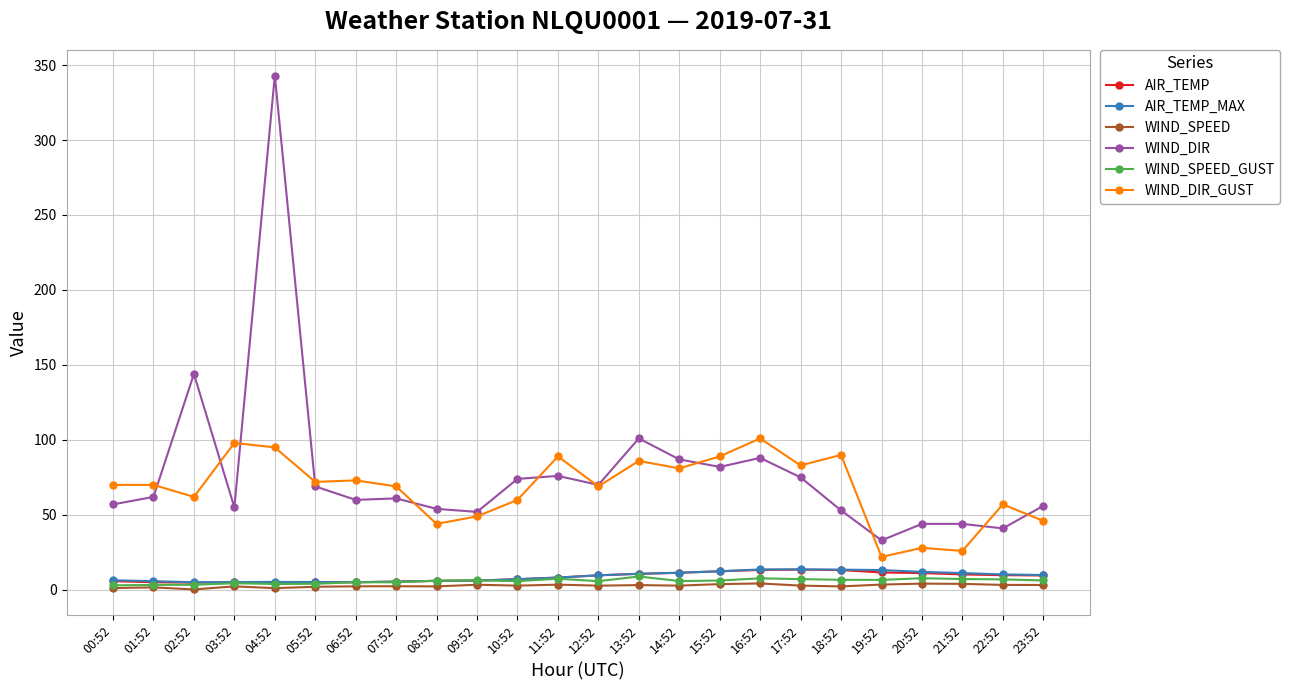

What is the sum of the WIND_SPEED_GUST values at 14:52 and 16:52?

13.6